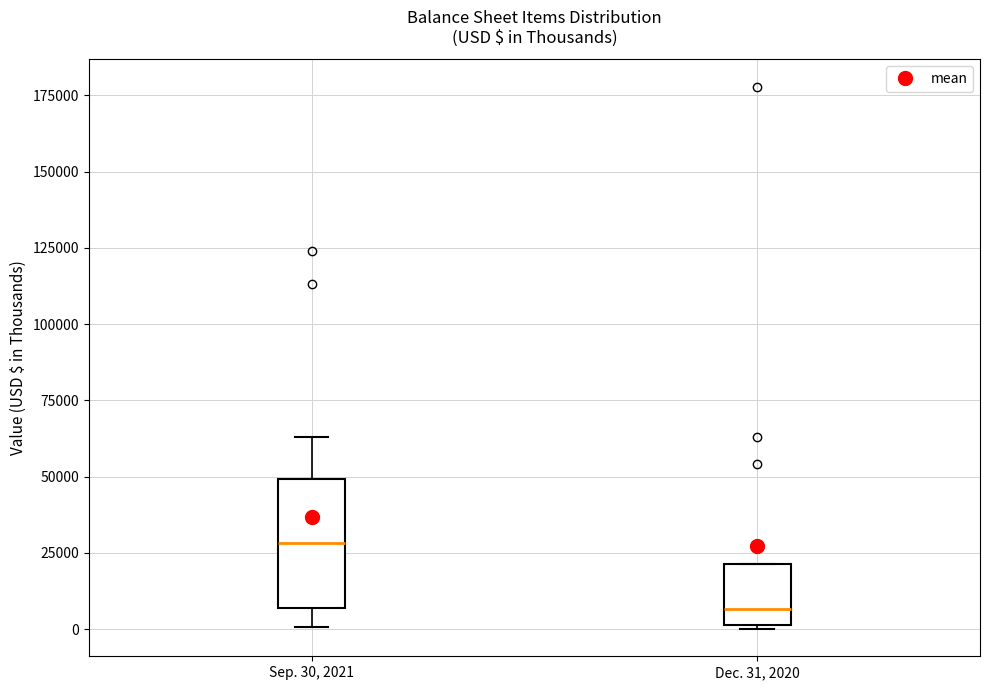

Reading left to right, transcribe this box plot: for each box, give where its median line is, the range the box spans, and where its two whiskers end, as read against the y-axis. The values are not printed on the chart, so give them approximately, as read against the axis.

Sep. 30, 2021: median 30000, box 5000 to 50000, whiskers 0 to 65000
Dec. 31, 2020: median 5000, box 0 to 20000, whiskers 0 to 20000